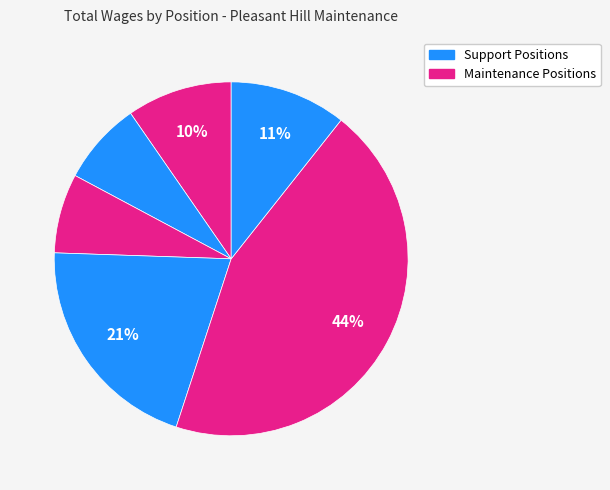

How many slices are in this pie chart?

6